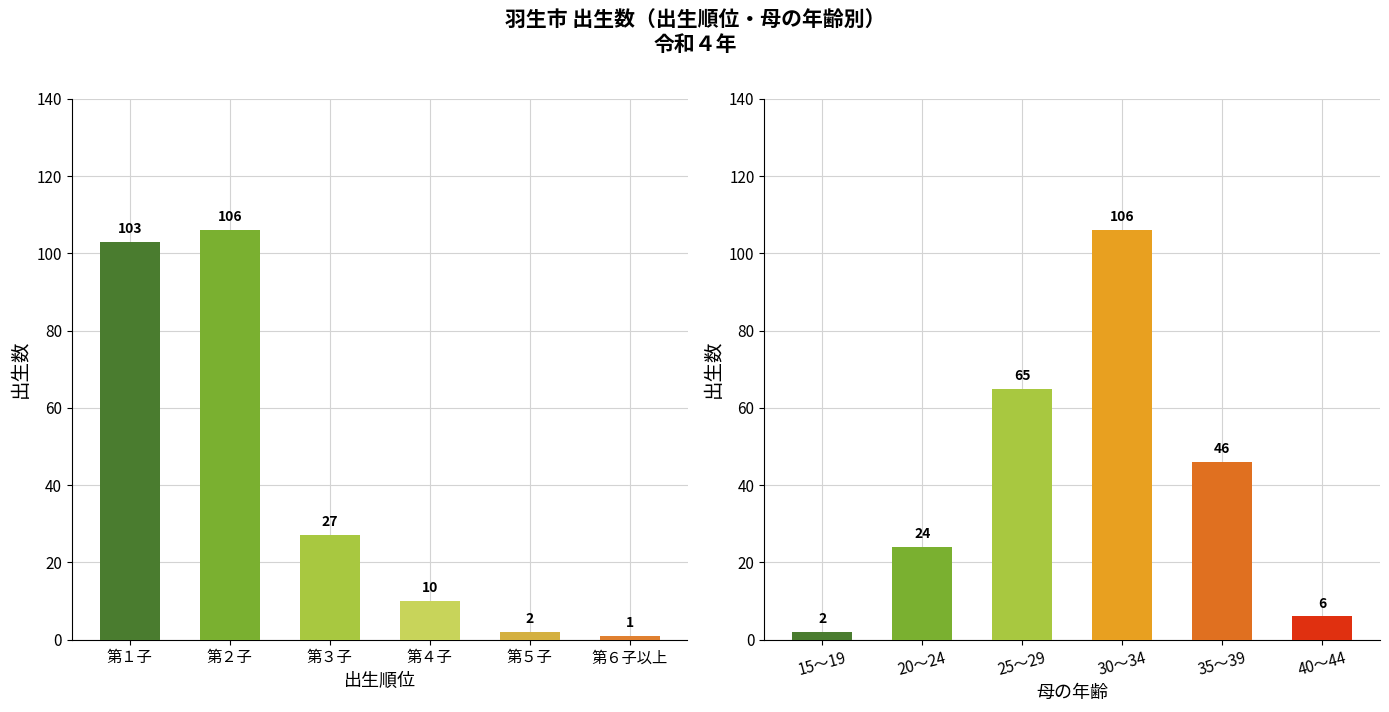

What position from the left is 30～34?

4